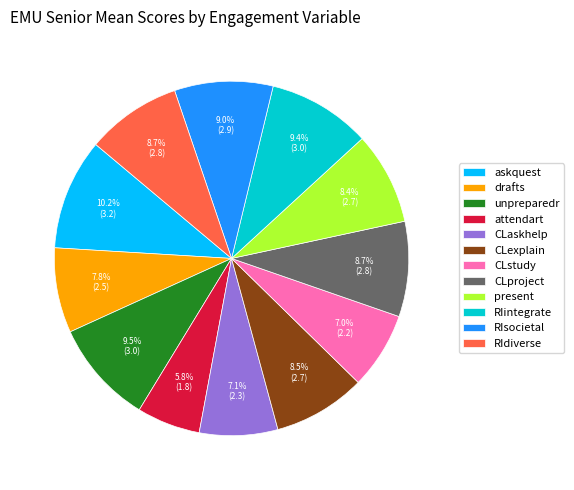

What is the largest slice in the pie chart?

askquest